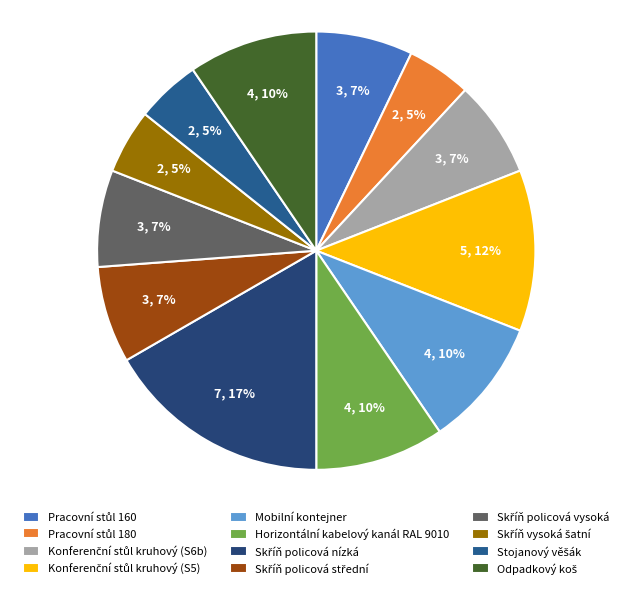

To the nearest percent, what percentage of the pie is Skříň policová střední?

7%